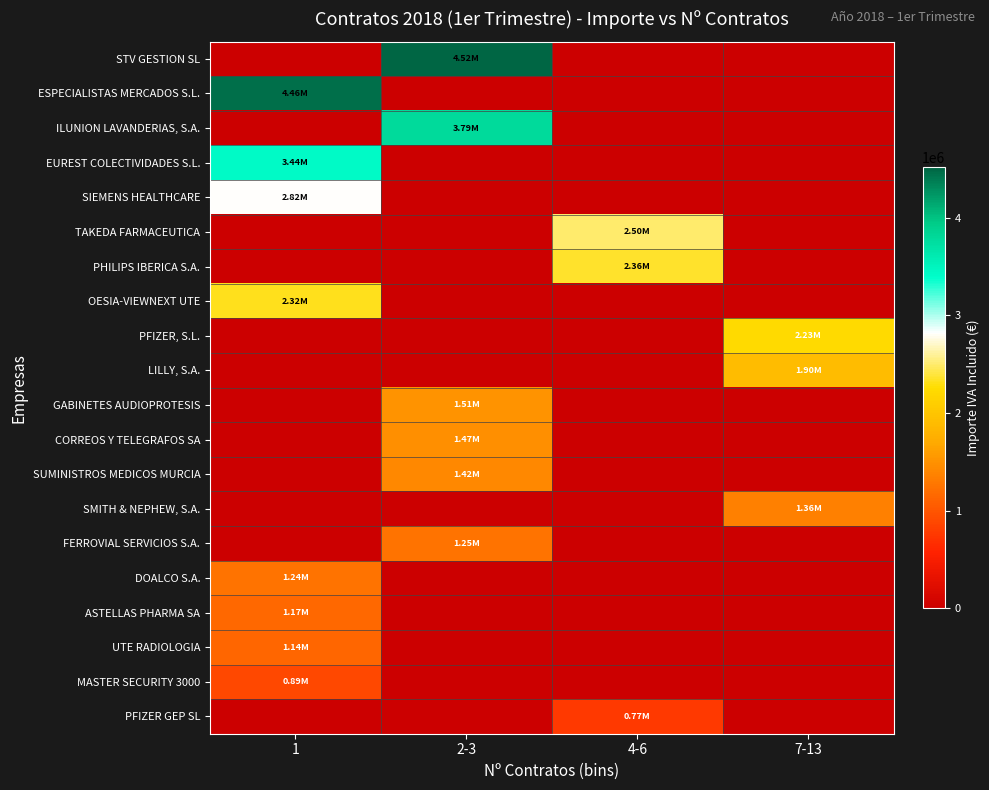

How many series are shown in this chart?

20